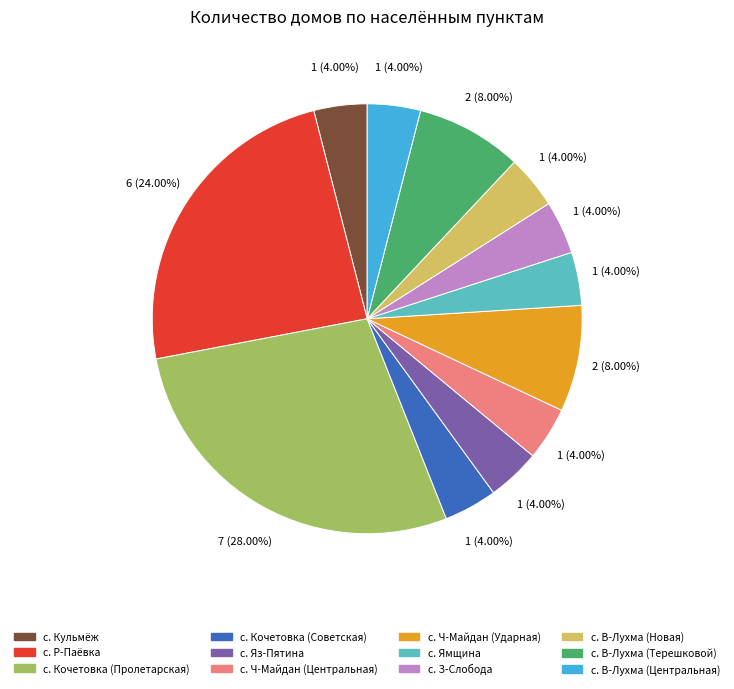

Which has a higher value, с. Ямщина or с. Р-Паёвка?

с. Р-Паёвка